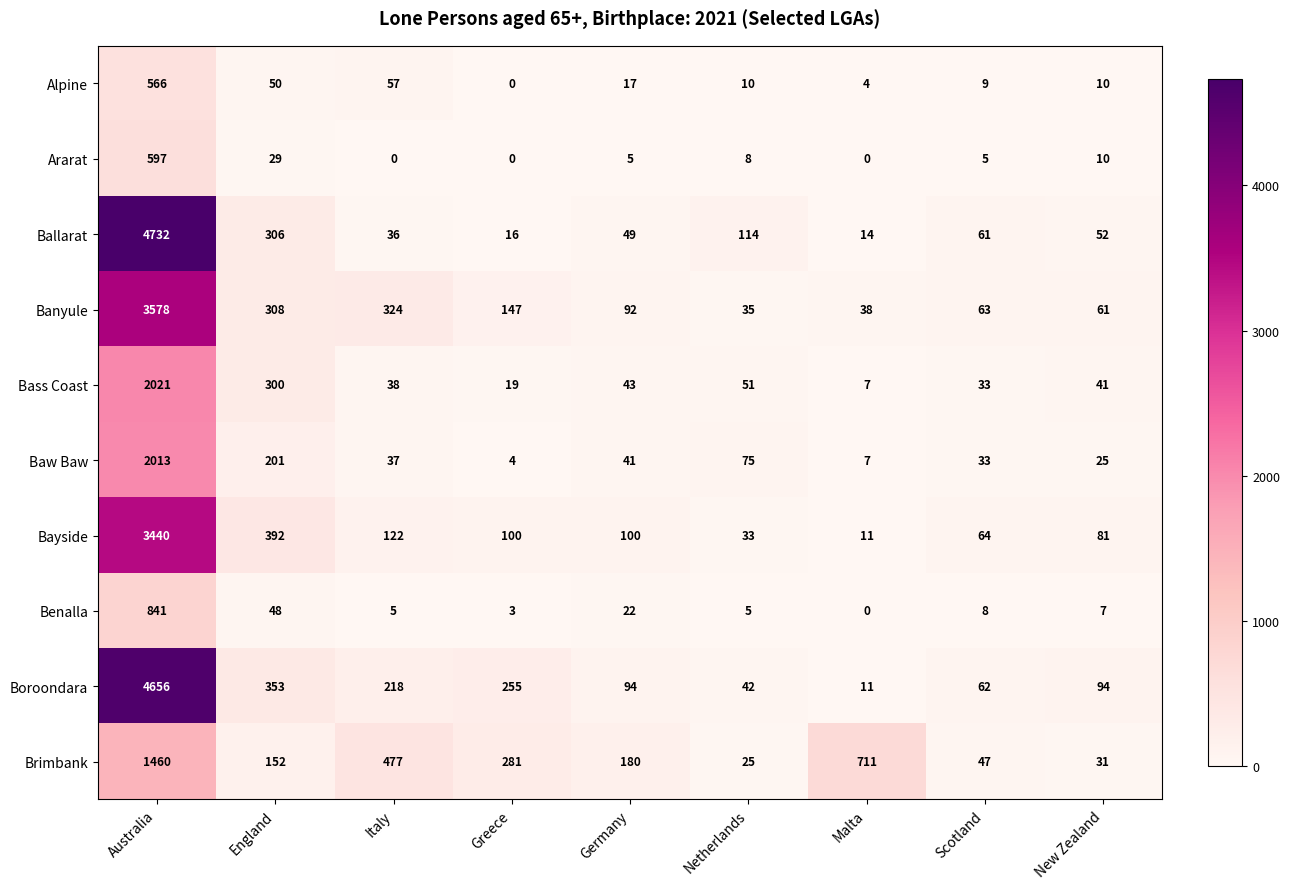

The Banyule series shows 6013 at Australia. True or false?

False